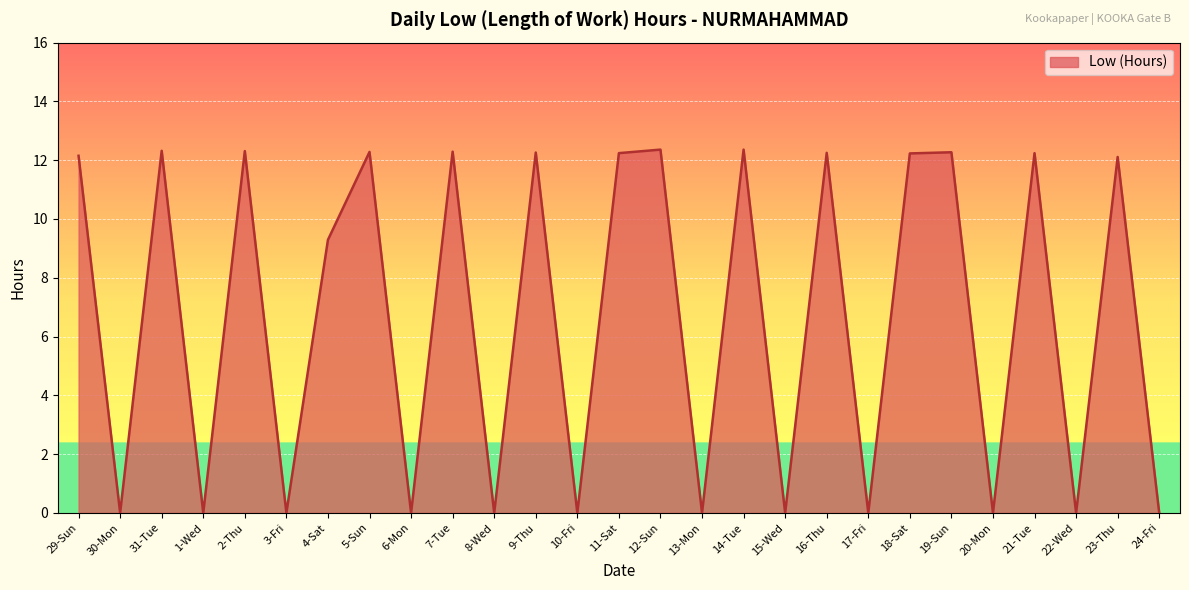

How many interior local valleys (lower than both neighbors) does the data have?

11